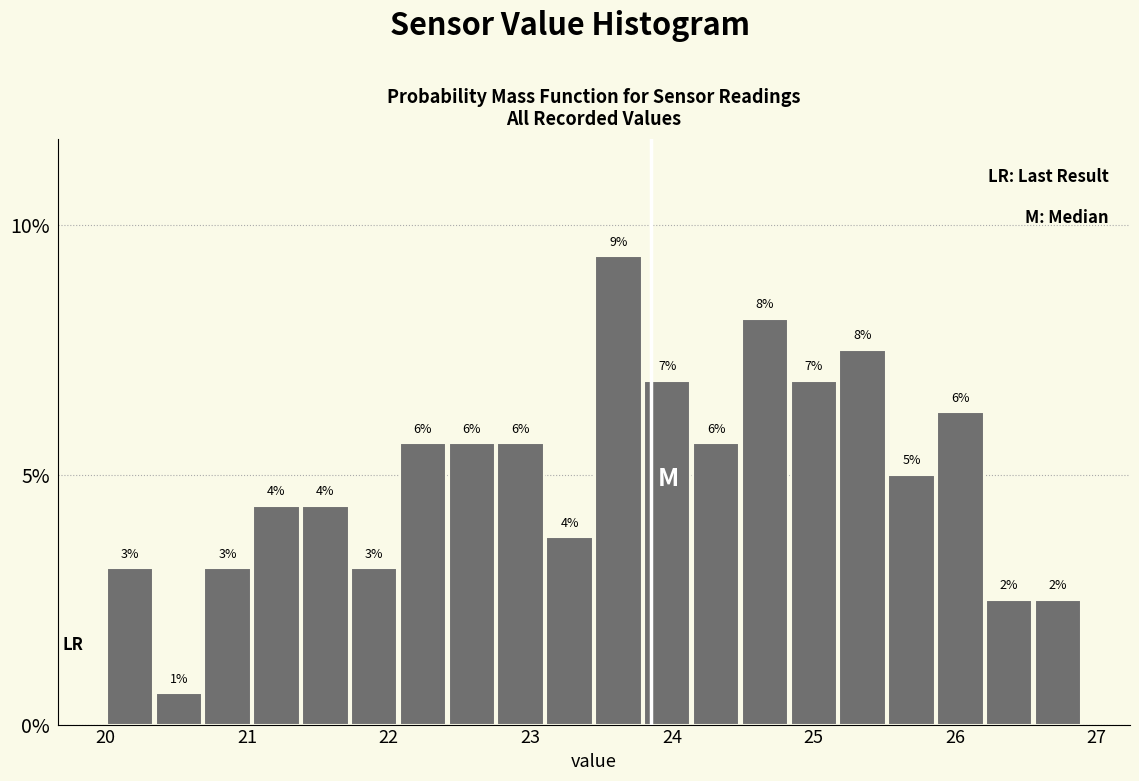

Around what value on the x-axis is the tallest bar? Give the approximate position of its centre, as read against the axis.

23.6